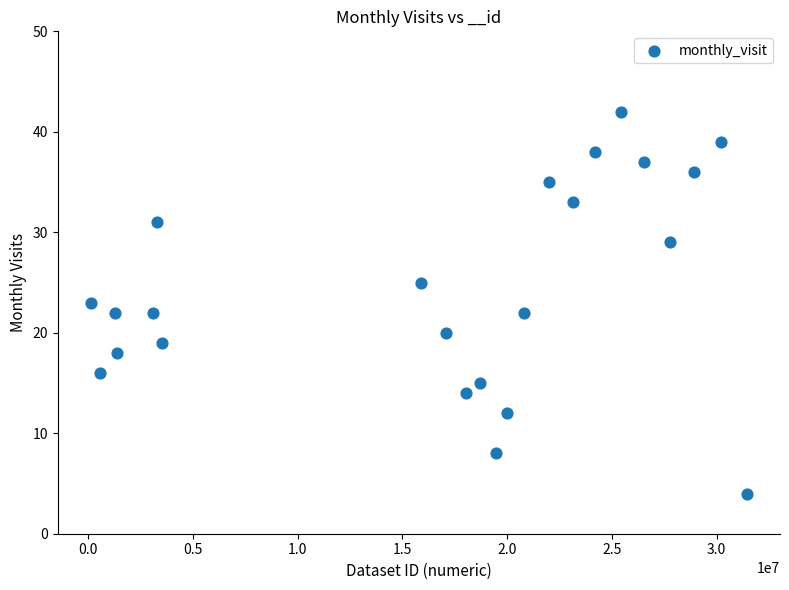

What is the range of X values (max minus min)?

31340218